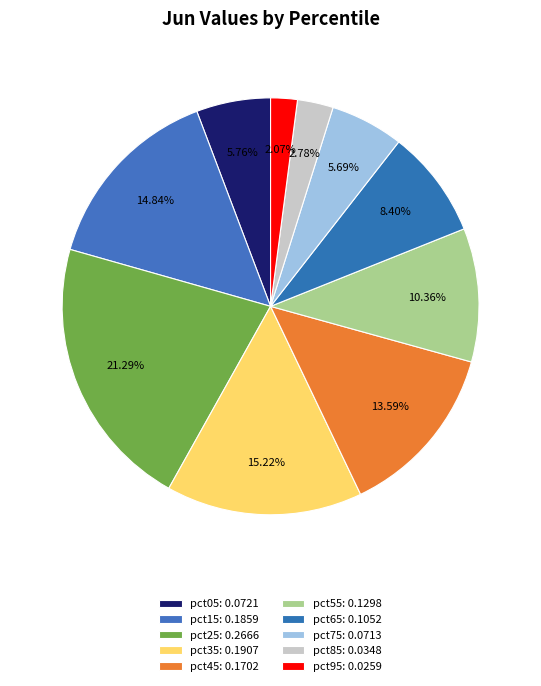

What is the change in value from pct35 to pct55?

-0.1